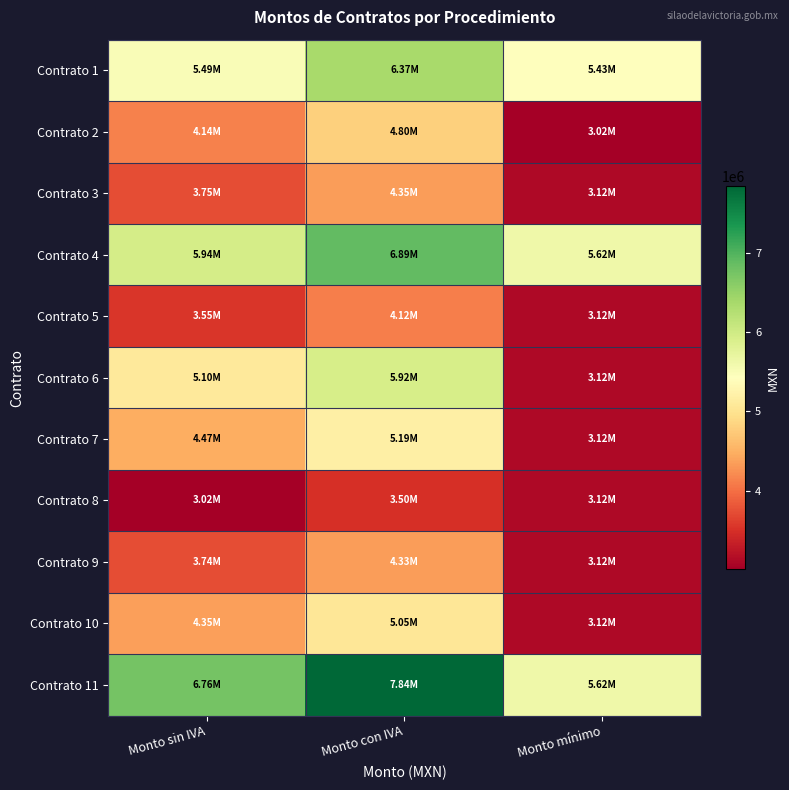

Reading left to right, transcribe all the data shown in this chart.

Contrato 1: Monto sin IVA=5487224.1	Monto con IVA=6365179.9	Monto mínimo=5428800.0
Contrato 2: Monto sin IVA=4141027.4	Monto con IVA=4803591.8	Monto mínimo=3016000.0
Contrato 3: Monto sin IVA=3750170.7	Monto con IVA=4350198.0	Monto mínimo=3121560.0
Contrato 4: Monto sin IVA=5937921.0	Monto con IVA=6887988.4	Monto mínimo=5618808.0
Contrato 5: Monto sin IVA=3551187.2	Monto con IVA=4119377.1	Monto mínimo=3121560.0
Contrato 6: Monto sin IVA=5102300.5	Monto con IVA=5918668.6	Monto mínimo=3121560.0
Contrato 7: Monto sin IVA=4470569.2	Monto con IVA=5185860.2	Monto mínimo=3121560.0
Contrato 8: Monto sin IVA=3017171.6	Monto con IVA=3499919.0	Monto mínimo=3121560.0
Contrato 9: Monto sin IVA=3736793.8	Monto con IVA=4334680.8	Monto mínimo=3121560.0
Contrato 10: Monto sin IVA=4353436.4	Monto con IVA=5049986.3	Monto mínimo=3121560.0
Contrato 11: Monto sin IVA=6756271.4	Monto con IVA=7837274.9	Monto mínimo=5618808.0